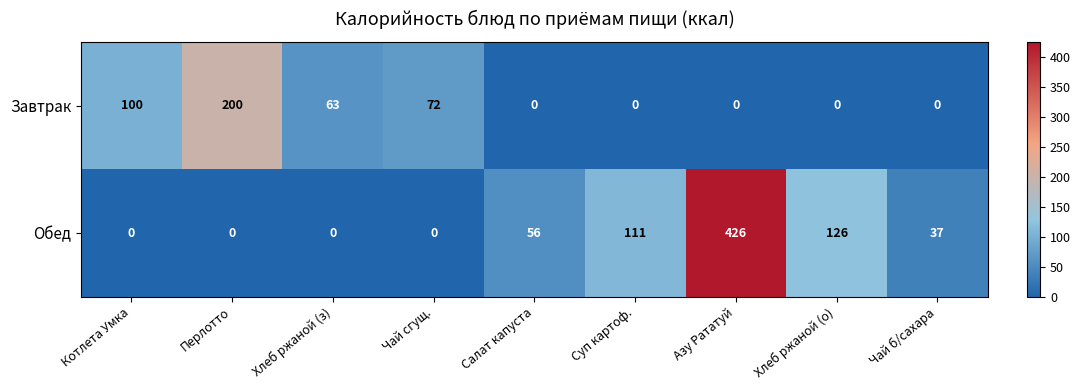

Rank the series by their maximum value, from highest to lowest.

Обед, Завтрак